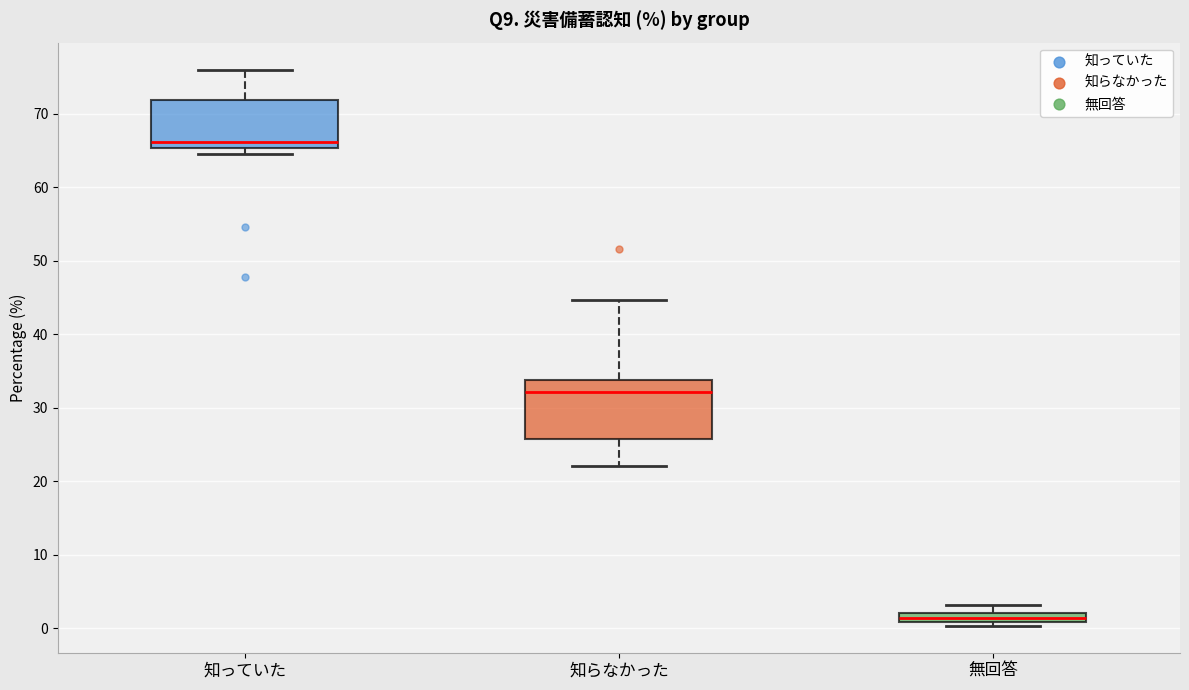

Which box is the tallest, from its lower edge to its upper edge?

知らなかった